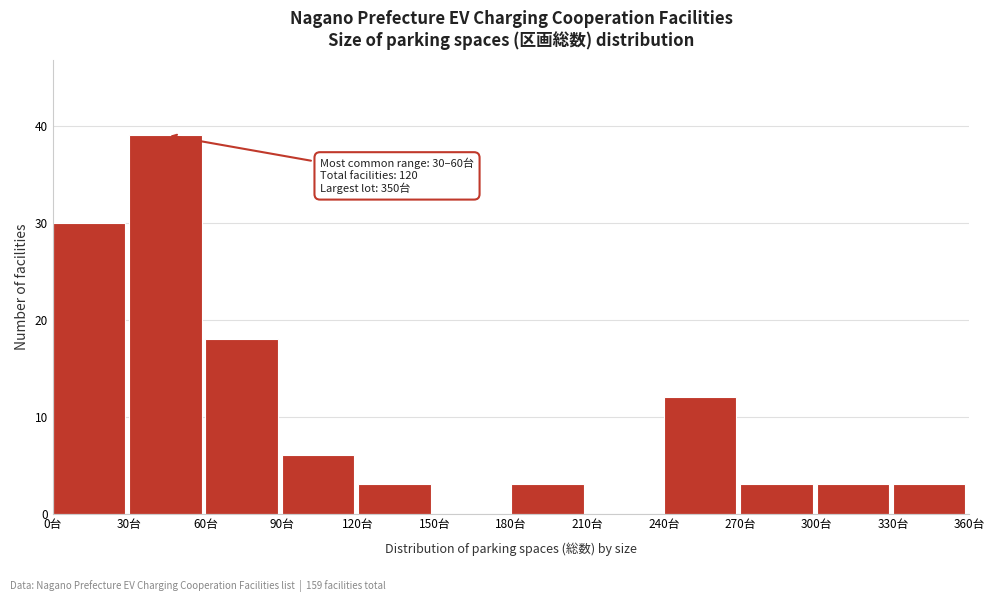

Reading left to right, what are all the values shown in this chart?

0台=30	30台=39	60台=18	90台=6	120台=3	150台=0	180台=3	210台=0	240台=12	270台=3	300台=3	330台=3